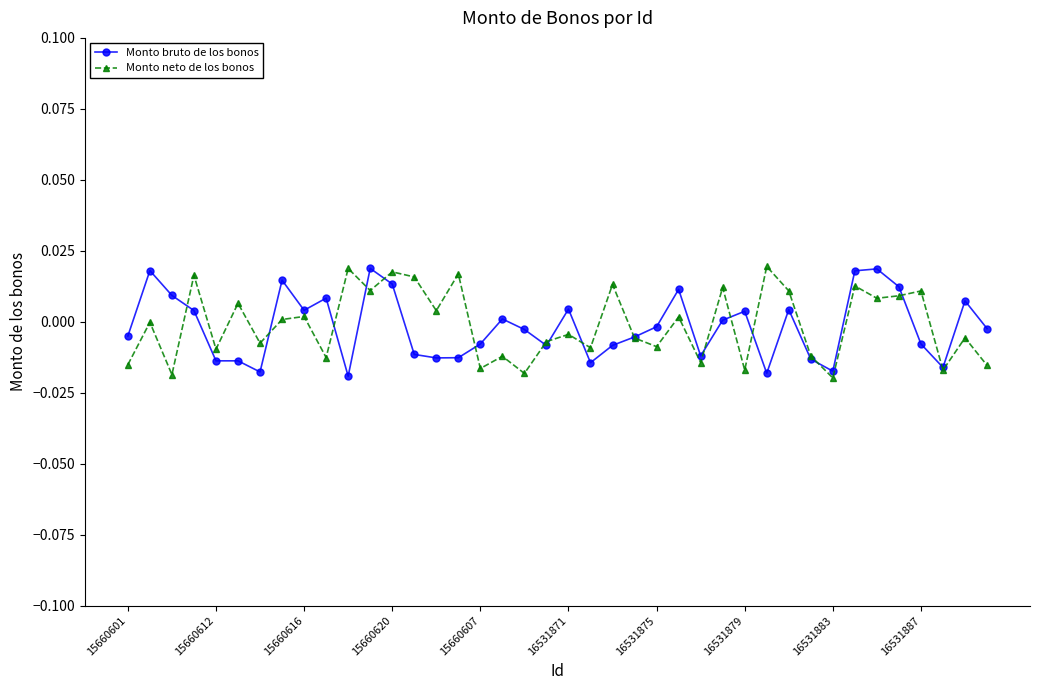

True or false: Monto bruto de los bonos has more than 1 interior local peaks.

True